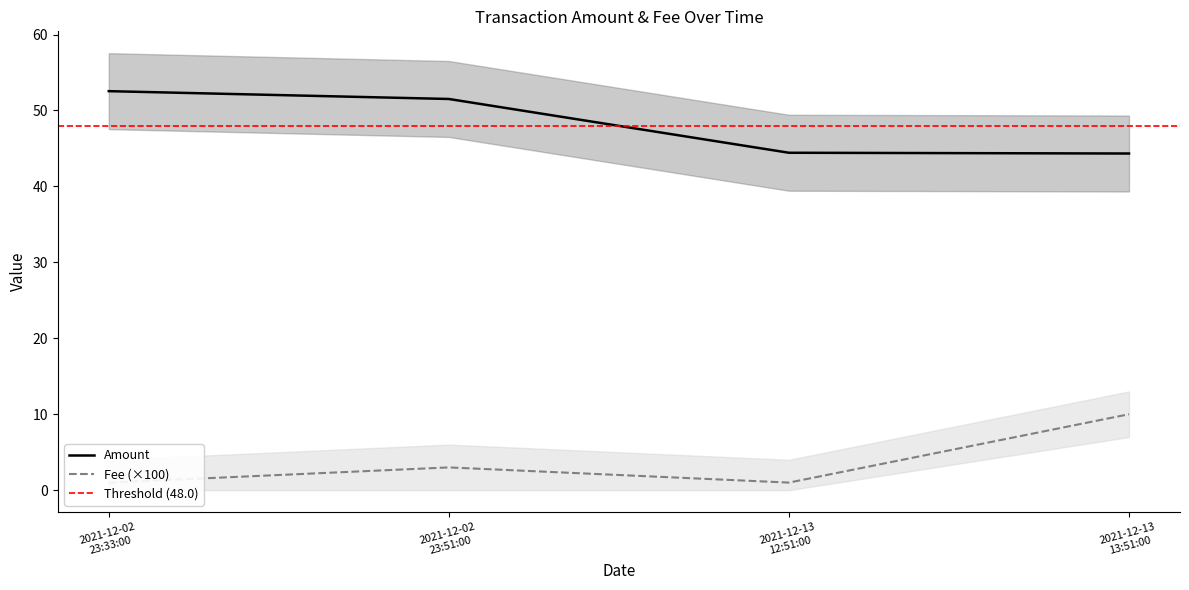

Which series has the largest total across all categories?

Amount